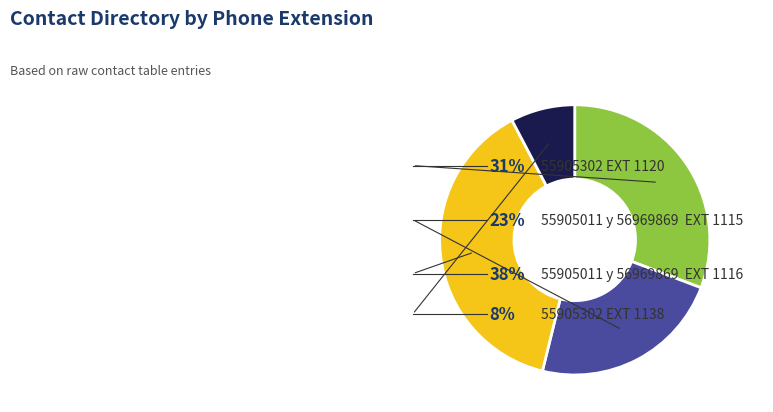

What is the largest slice in the pie chart?

55905011 y 56969869  EXT 1116